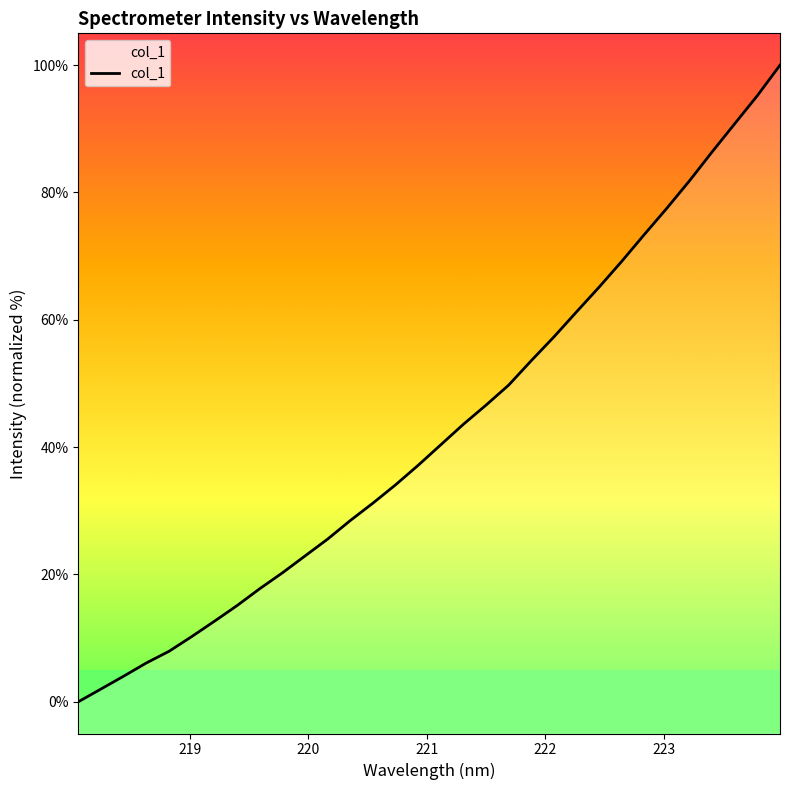

The value at 20 is 35.3. True or false?

False